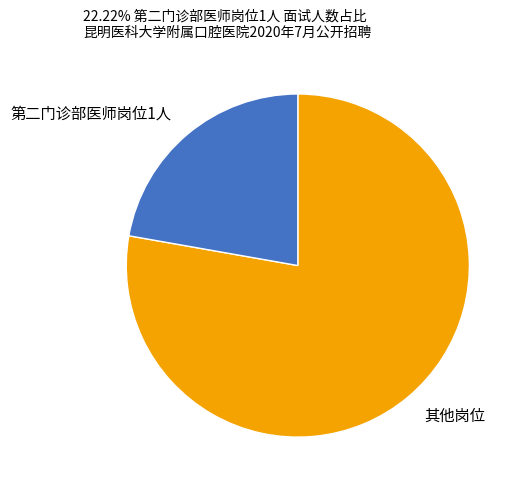

Rank the categories by value from highest to lowest.

其他岗位, 第二门诊部医师岗位1人